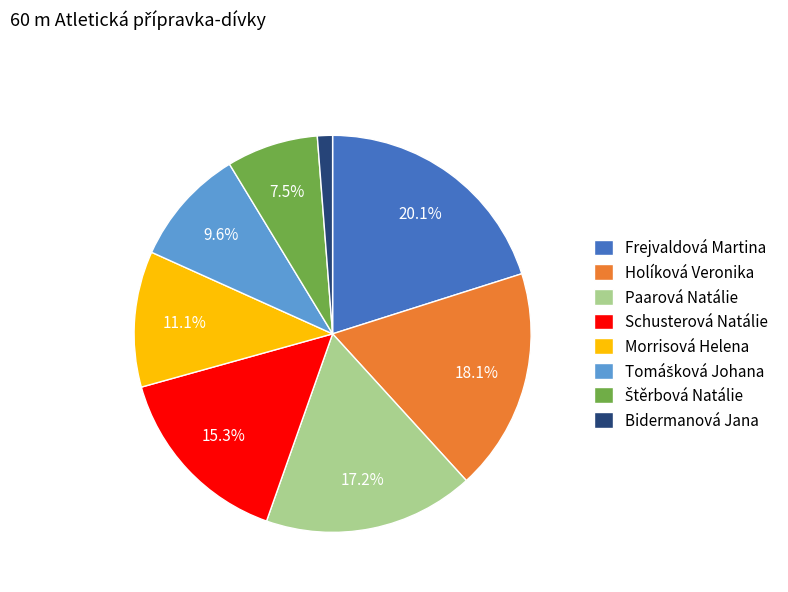

What is the total percentage of Holíková Veronika and Frejvaldová Martina?

38.2%